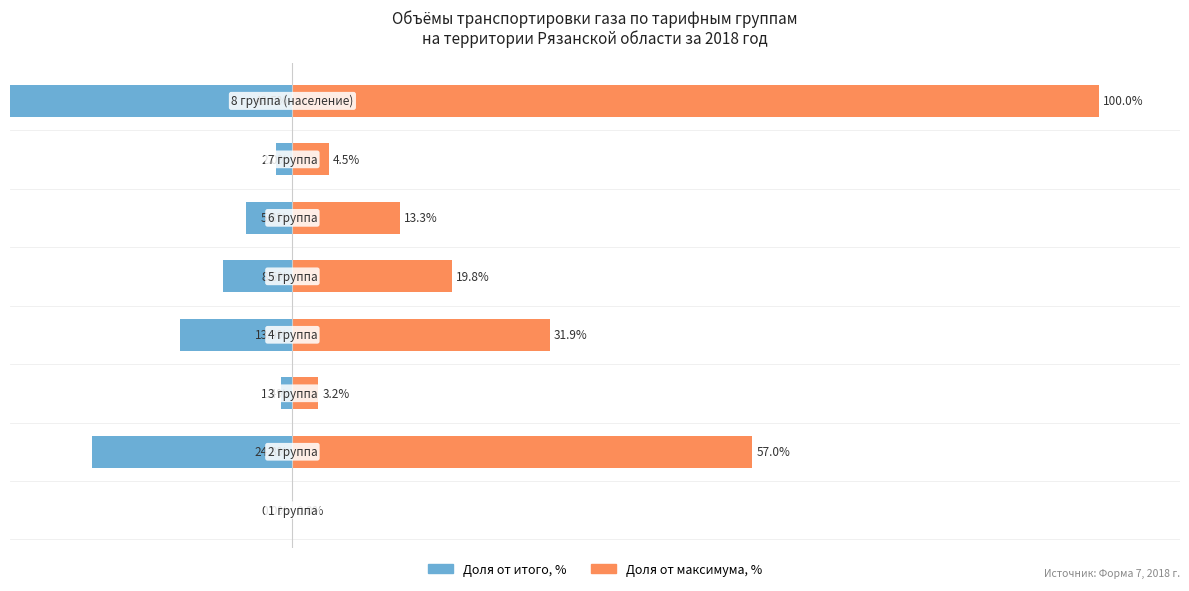

The value of Доля от максимума, % at 2 is 1.4. True or false?

False